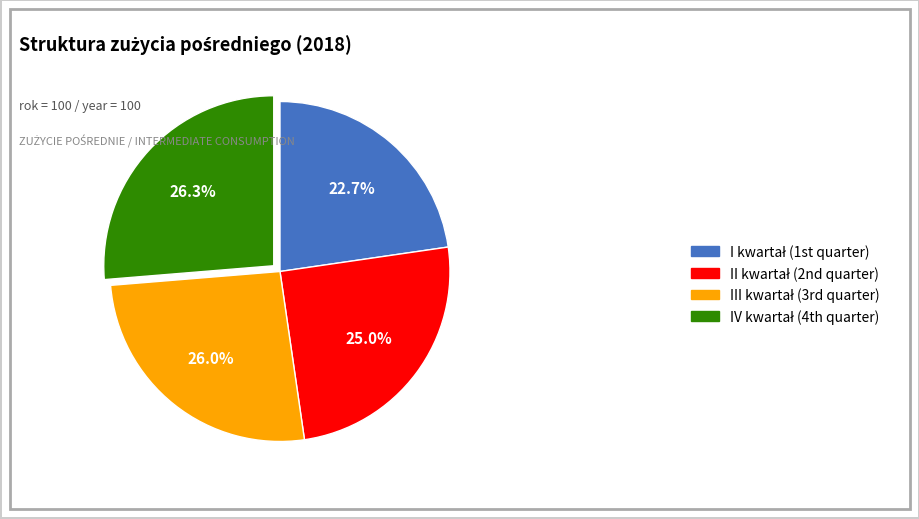

Is there any slice that represents more than half of the pie?

No